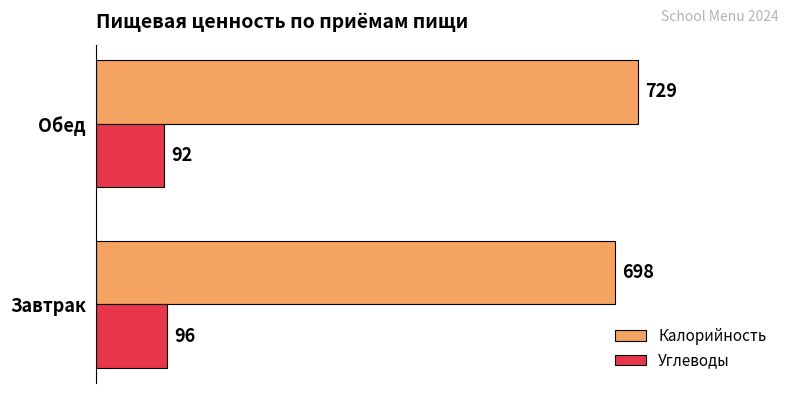

At which category is the sum across all series the highest?

Обед